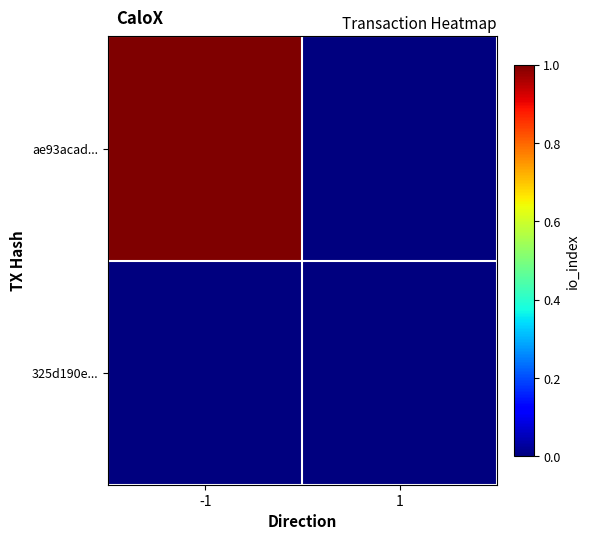

At how many categories does at least one series exceed 0?

1